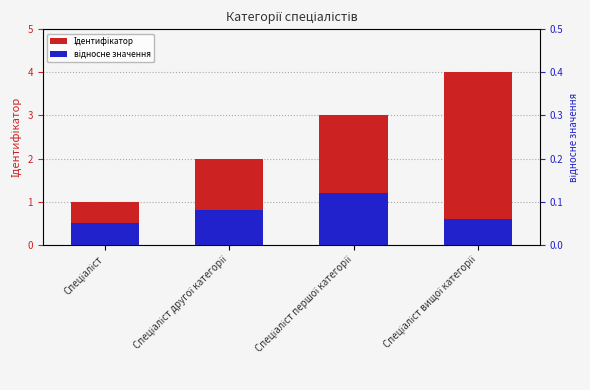

Which has a higher value, Спеціаліст другої категорії or Спеціаліст першої категорії?

Спеціаліст першої категорії